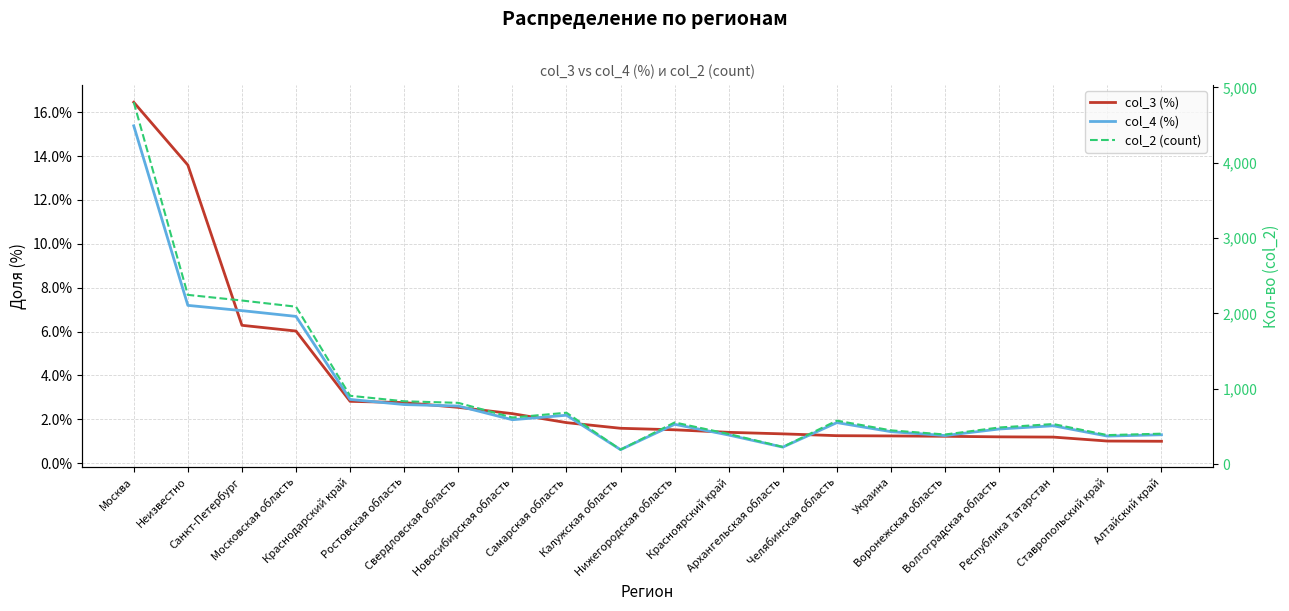

What is the average value of the col_4 (%) series?

3.2